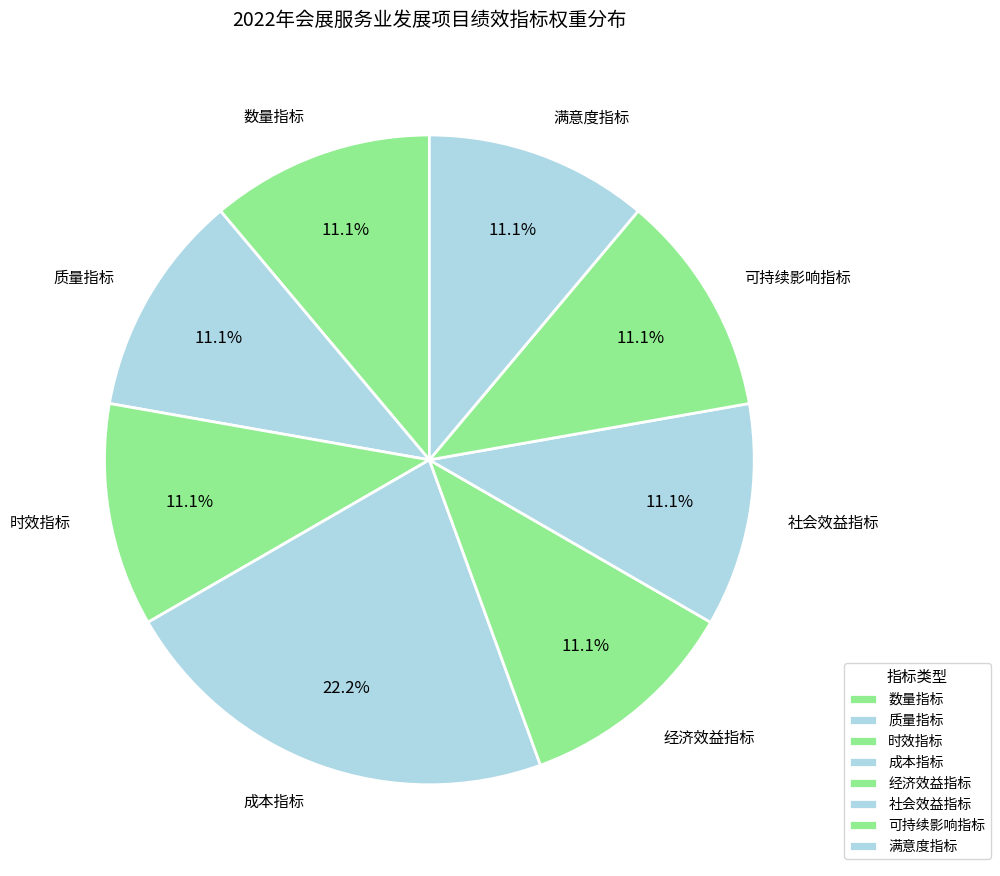

Is there a majority slice in this chart?

No